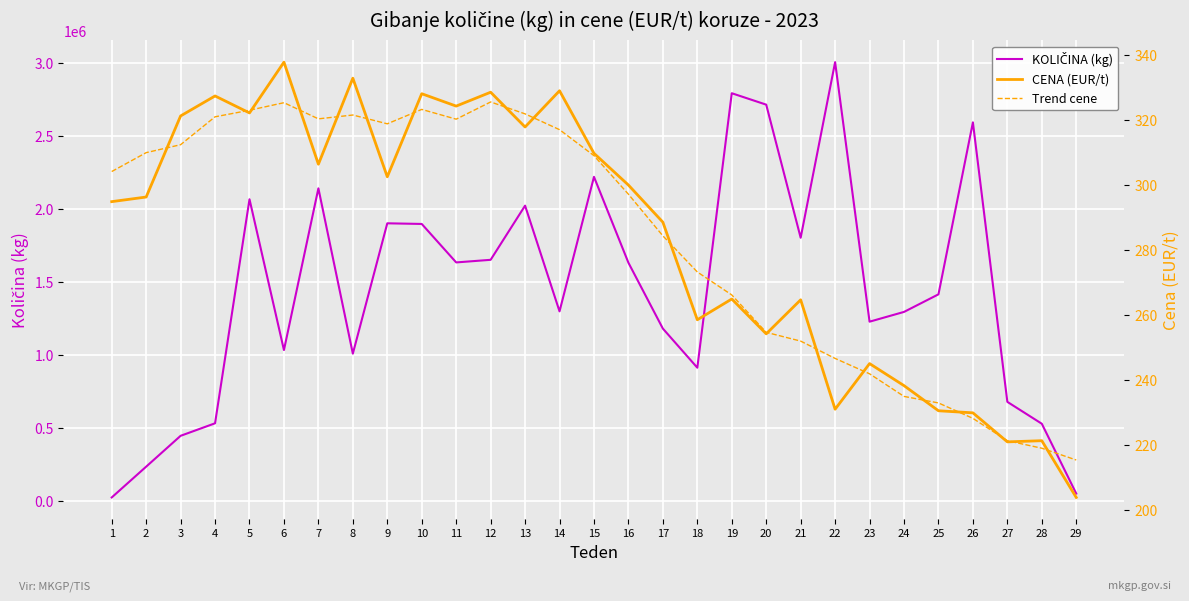

Which series has the largest range (max minus min)?

KOLIČINA (kg)